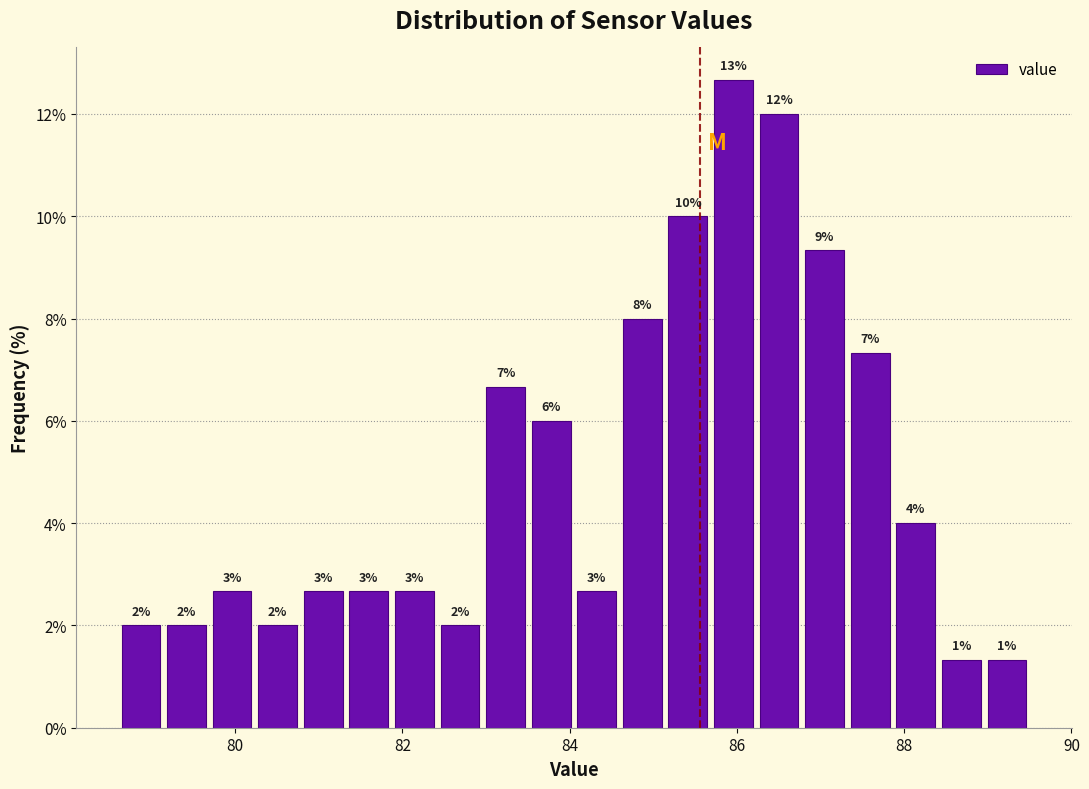

Read against the x-axis, roughly where is the centre of the tallest bar?

86.0